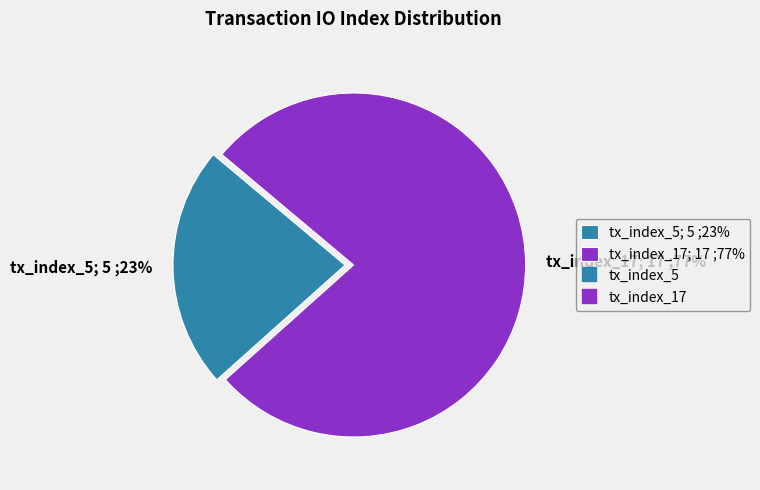

What is the majority slice?

tx_index_17